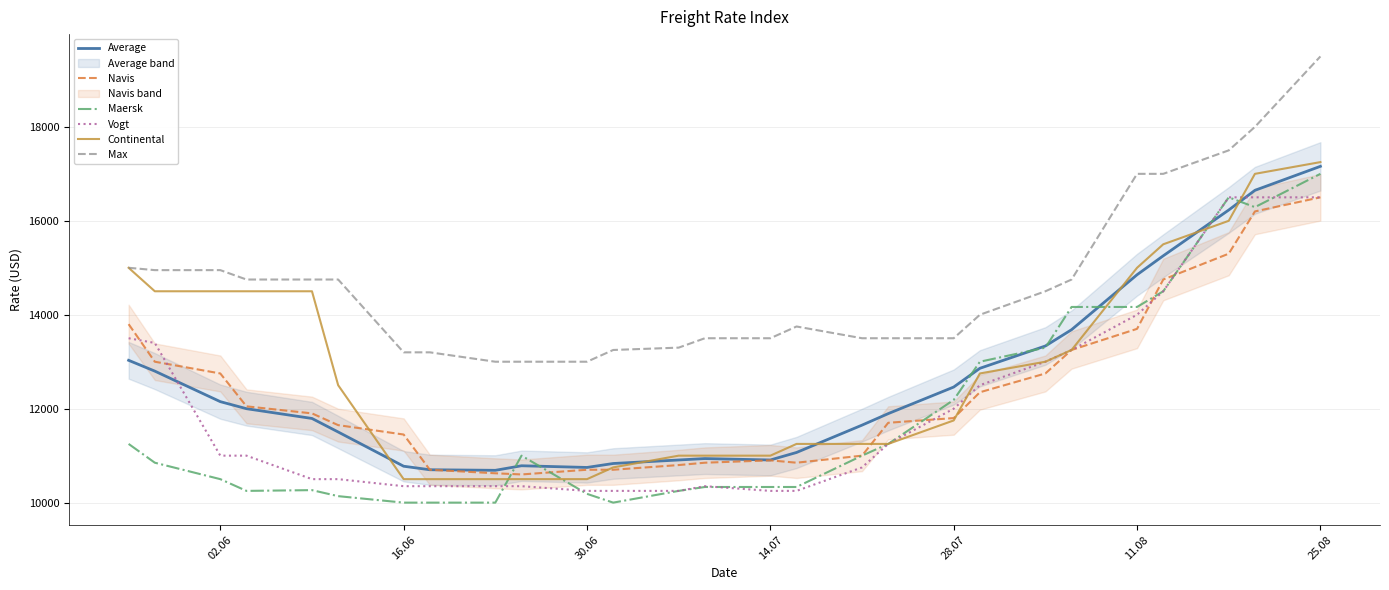

What is the average value of the Navis series?

12319